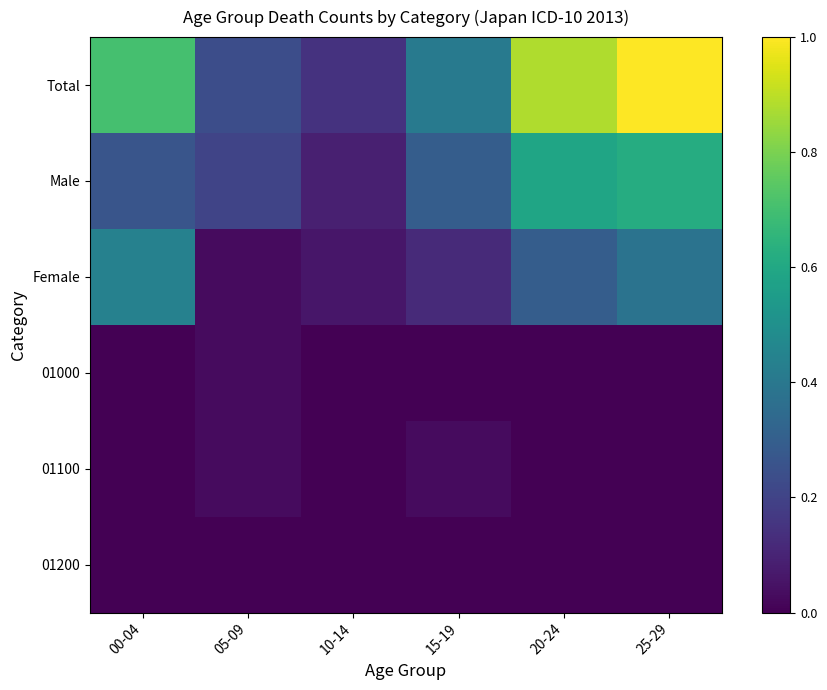

Reading right to left, what are all the values shown in this chart?

Total: 25-29=1.0	20-24=0.9	15-19=0.4	10-14=0.1	05-09=0.2	00-04=0.7
Male: 25-29=0.6	20-24=0.6	15-19=0.3	10-14=0.1	05-09=0.2	00-04=0.3
Female: 25-29=0.4	20-24=0.3	15-19=0.1	10-14=0.1	05-09=0.0	00-04=0.4
01000: 25-29=0.0	20-24=0.0	15-19=0.0	10-14=0.0	05-09=0.0	00-04=0.0
01100: 25-29=0.0	20-24=0.0	15-19=0.0	10-14=0.0	05-09=0.0	00-04=0.0
01200: 25-29=0.0	20-24=0.0	15-19=0.0	10-14=0.0	05-09=0.0	00-04=0.0